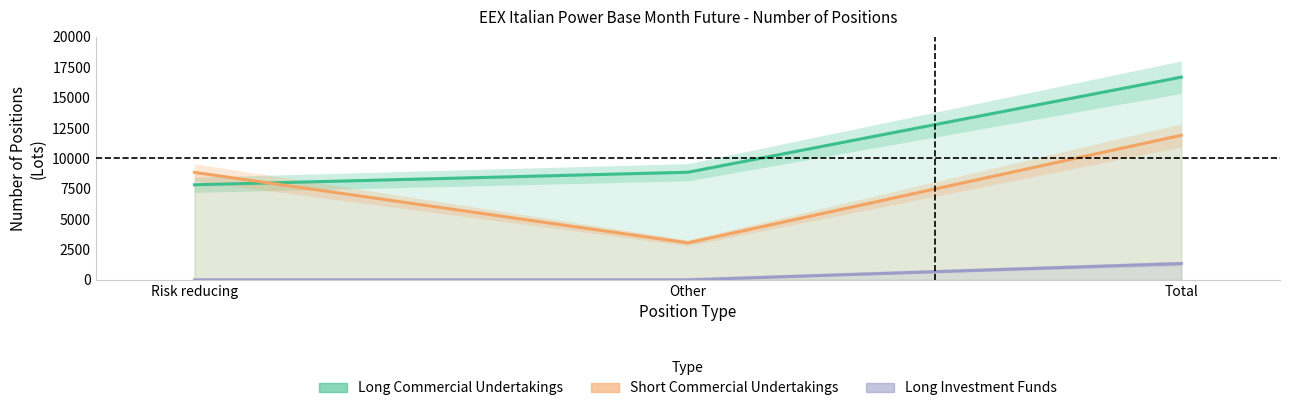

At which category is the sum across all series the highest?

Total